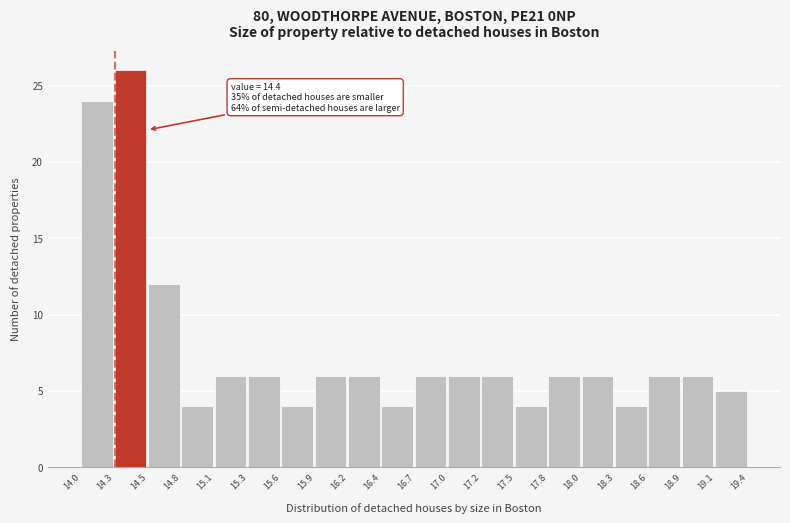

Over which range of the x-axis is the bar tallest?

14.3 to 14.5